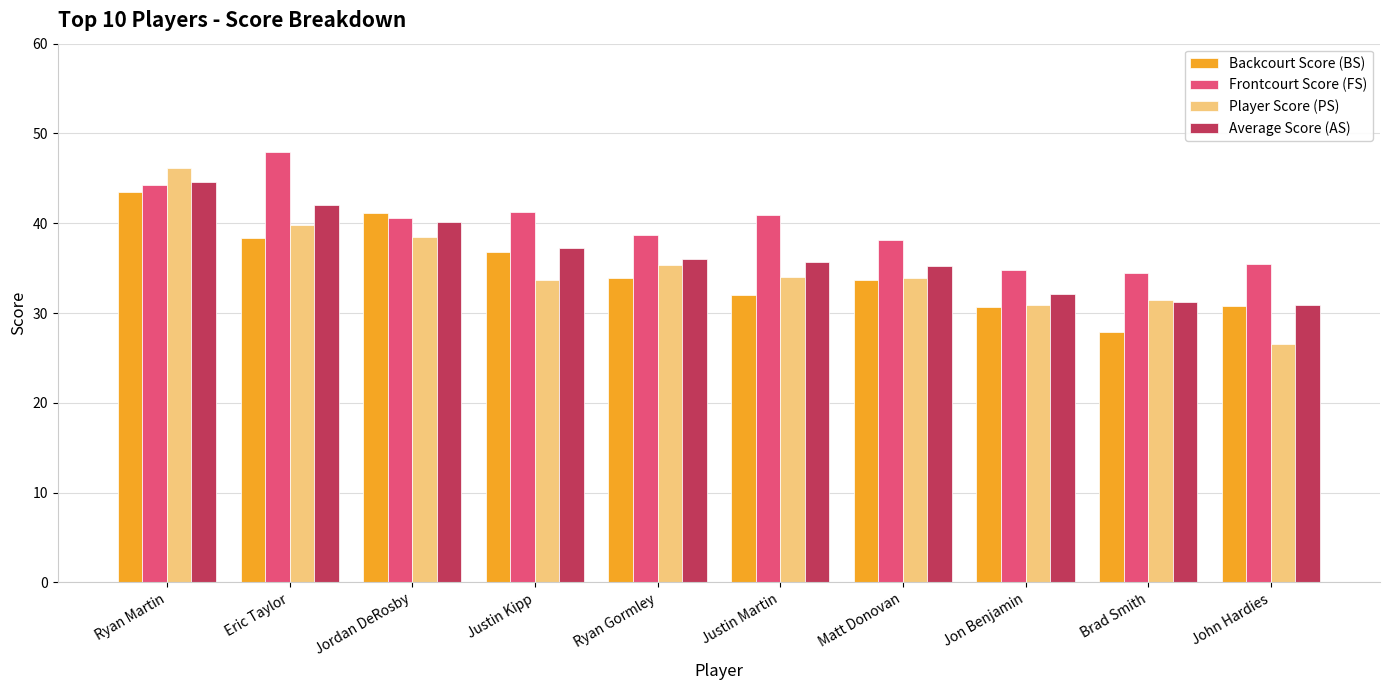

At which category is the sum across all series the highest?

Ryan Martin